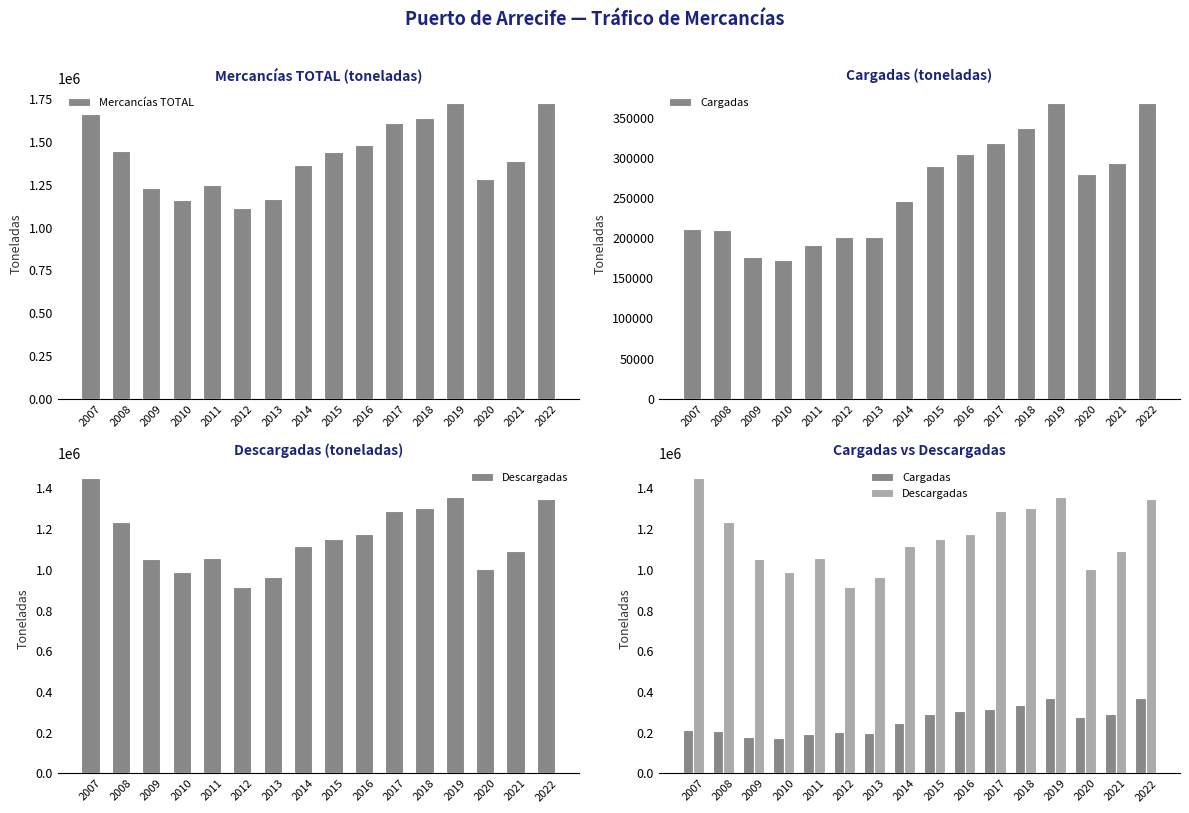

Reading left to right, extract all data points from this chart.

Mercancías TOTAL: 2007=1663407	2008=1446627	2009=1232000	2010=1163575	2011=1248380	2012=1116526	2013=1165109	2014=1363122	2015=1444062	2016=1483409	2017=1608744	2018=1642190	2019=1725324	2020=1284567	2021=1388075	2022=1727659
Cargadas: 2007=211478	2008=209769	2009=177118	2010=172849	2011=191713	2012=201674	2013=201225	2014=245896	2015=289979	2016=305098	2017=318957	2018=337143	2019=368720	2020=279746	2021=294394	2022=368667
Descargadas: 2007=1451919	2008=1236858	2009=1054882	2010=990726	2011=1056667	2012=914852	2013=963861	2014=1117224	2015=1154083	2016=1178307	2017=1289787	2018=1305047	2019=1356604	2020=1002830	2021=1092382	2022=1347905